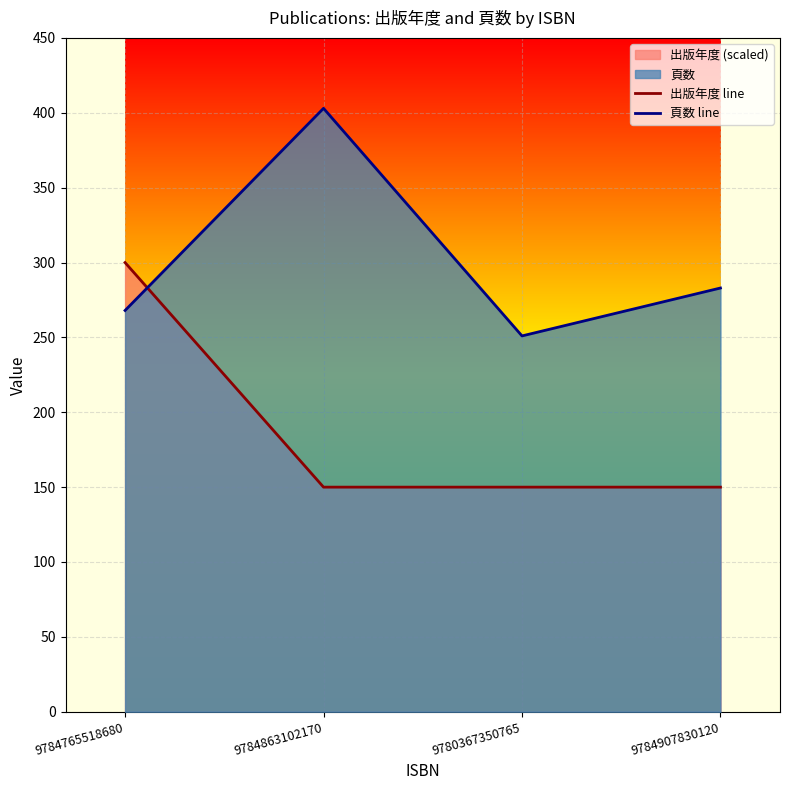

Which category has the highest value in the 頁数 line series?

9784863102170